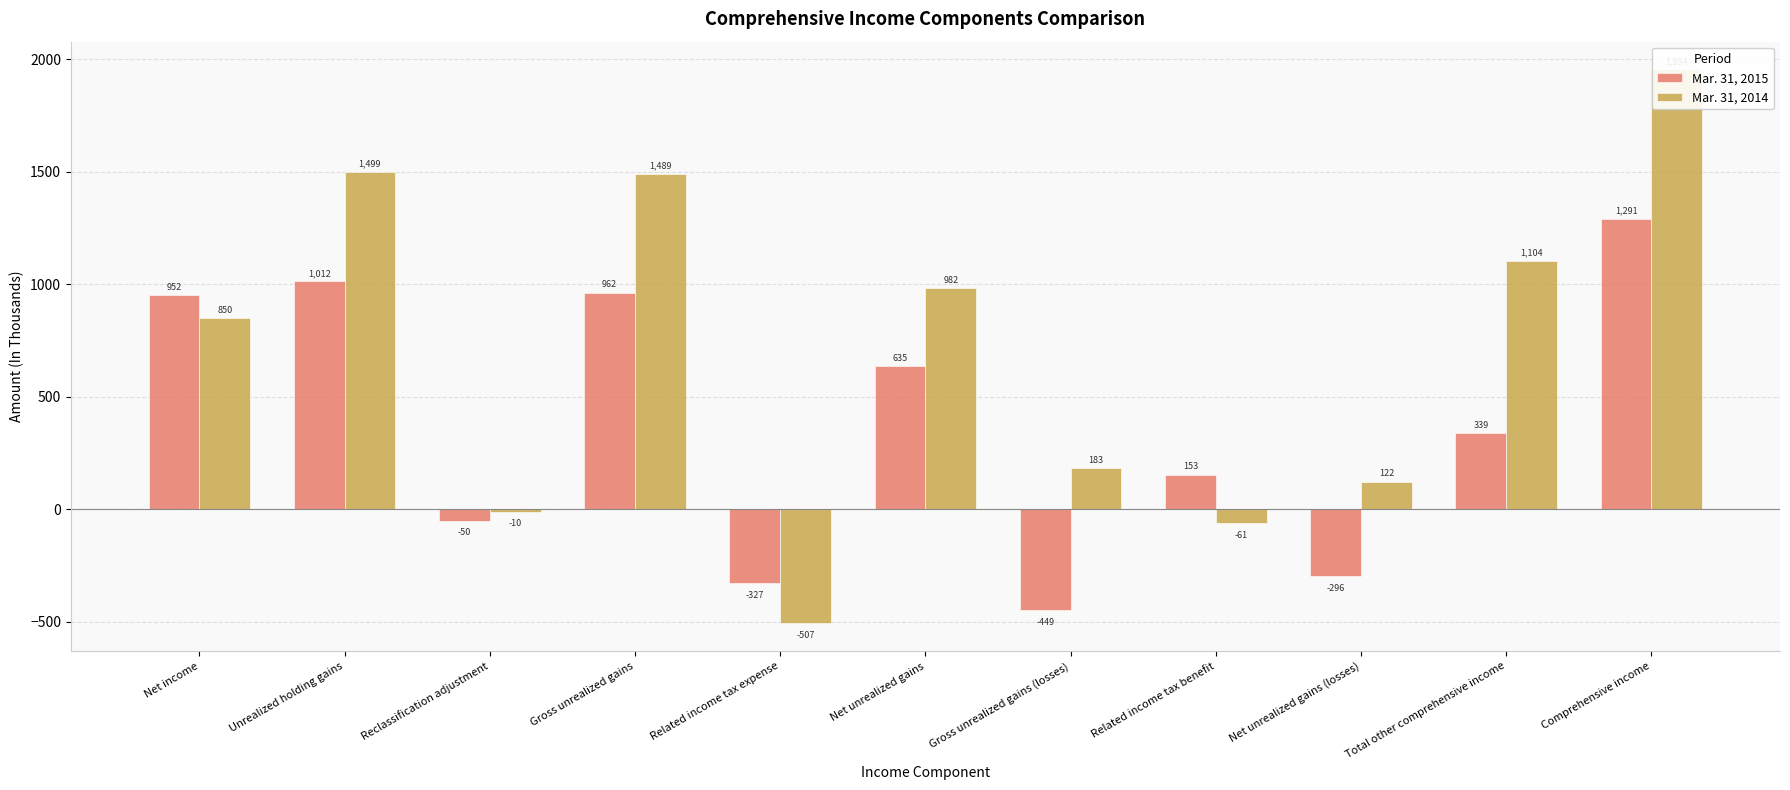

Which category has the lowest value across all series?

Related income tax expense